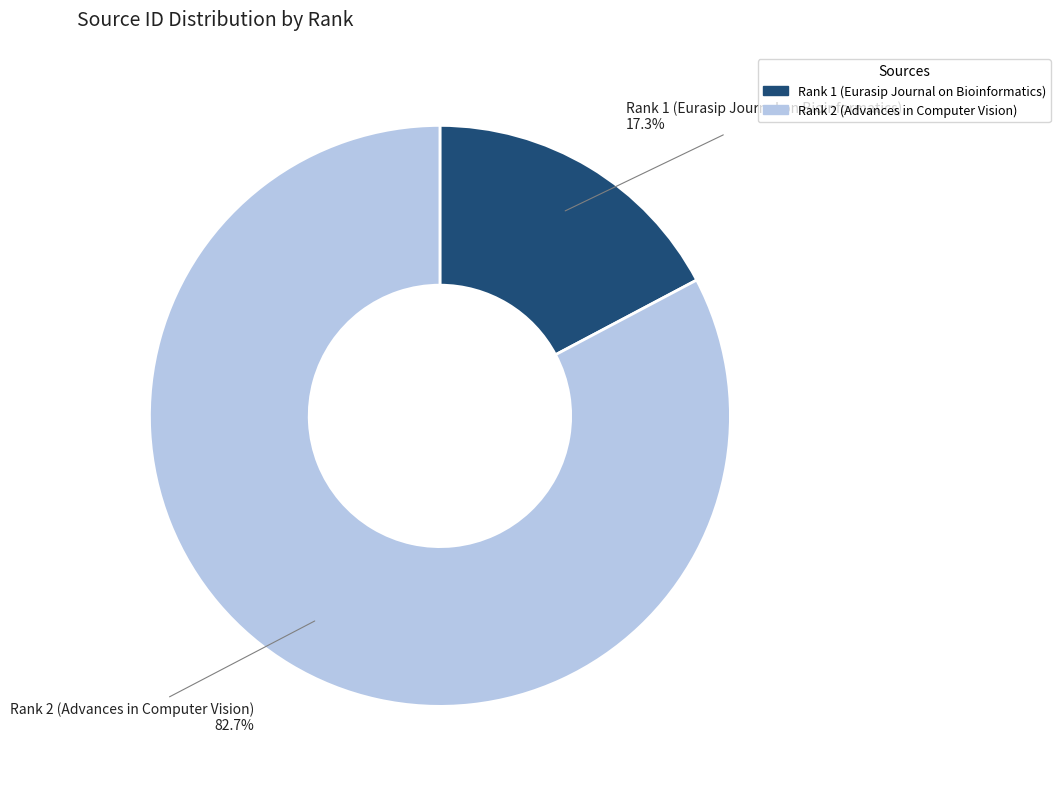

What is the majority slice?

Rank 2 (Advances in Computer Vision)